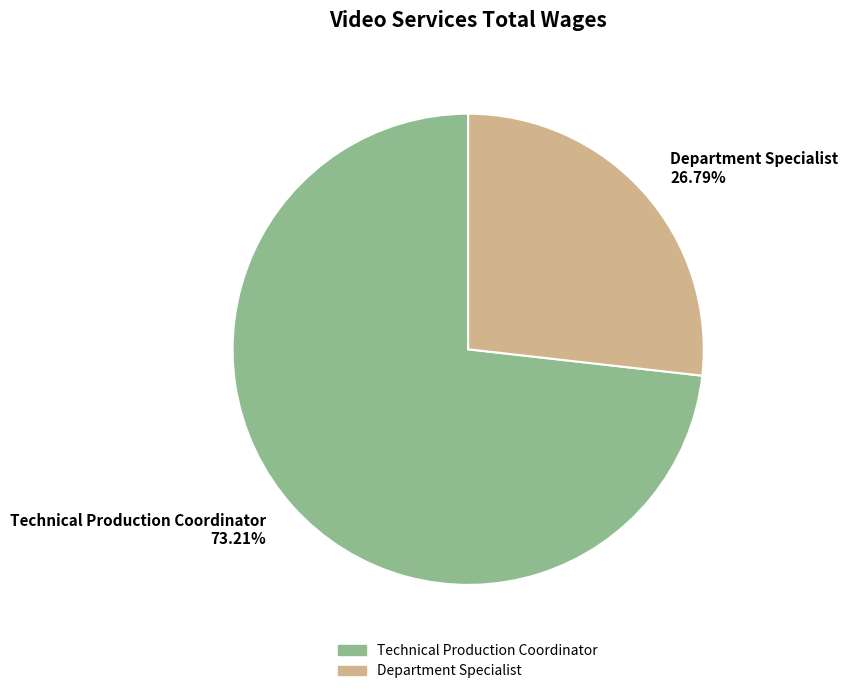

Which slice is the largest?

Technical Production Coordinator